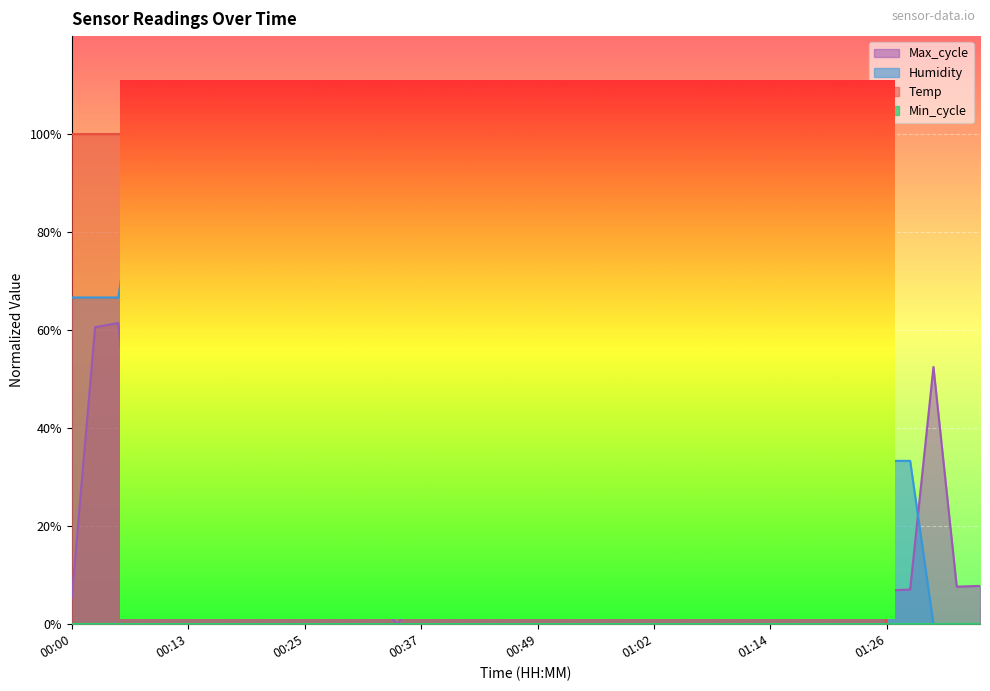

What is the average value of the Max_cycle series?

18.9